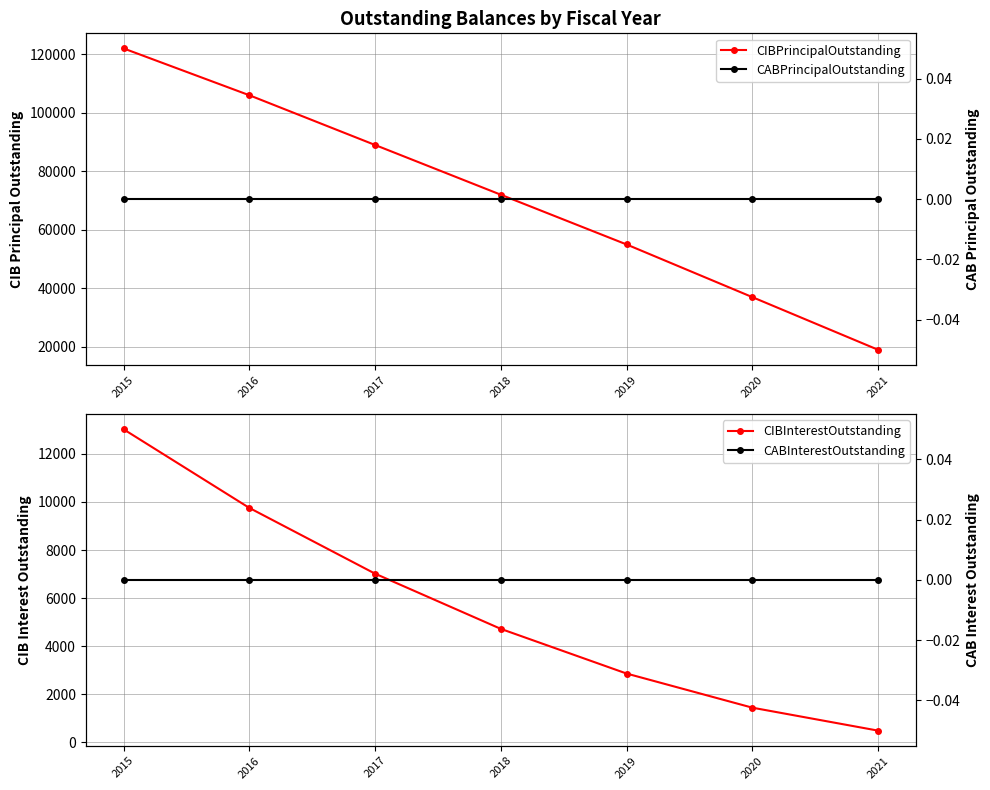

True or false: CIBInterestOutstanding has a value of 2207.9 at 2020.

False